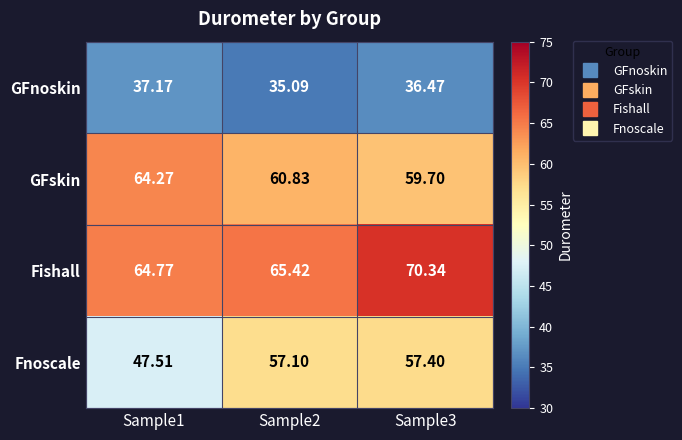

Which series has the widest spread of values?

Fnoscale